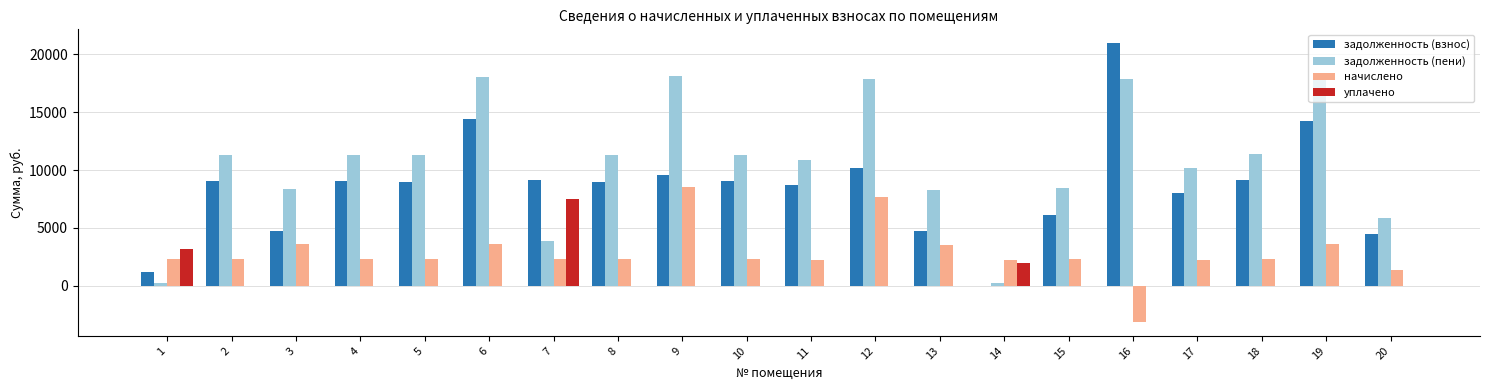

Where does the задолженность (пени) series first go above 11284?

2